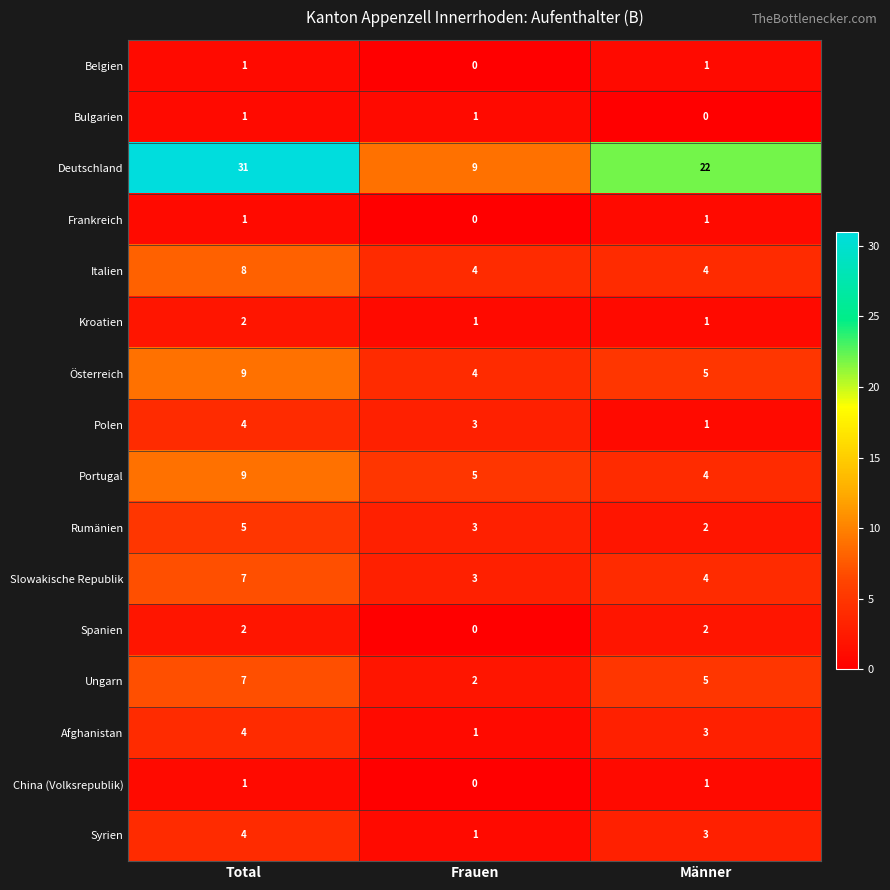

Which series changed the most between Total and Frauen?

Deutschland